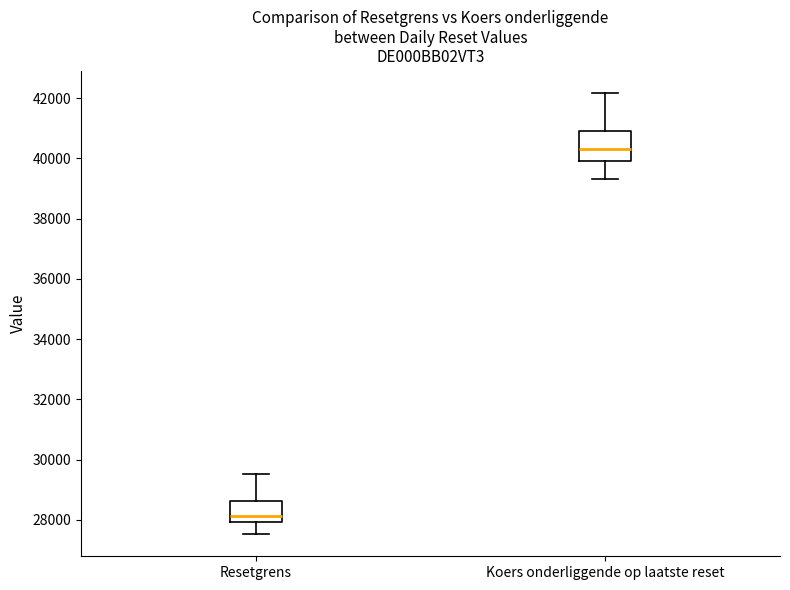

Which box is the tallest, from its lower edge to its upper edge?

Koers onderliggende op laatste reset